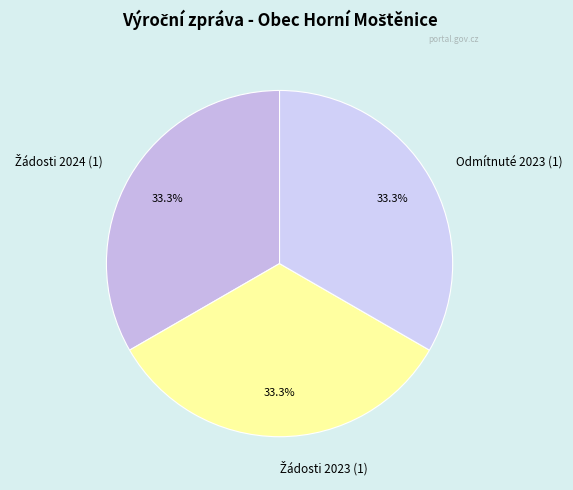

How much of the chart is everything except Odmítnuté 2023 (1)?

66.7%